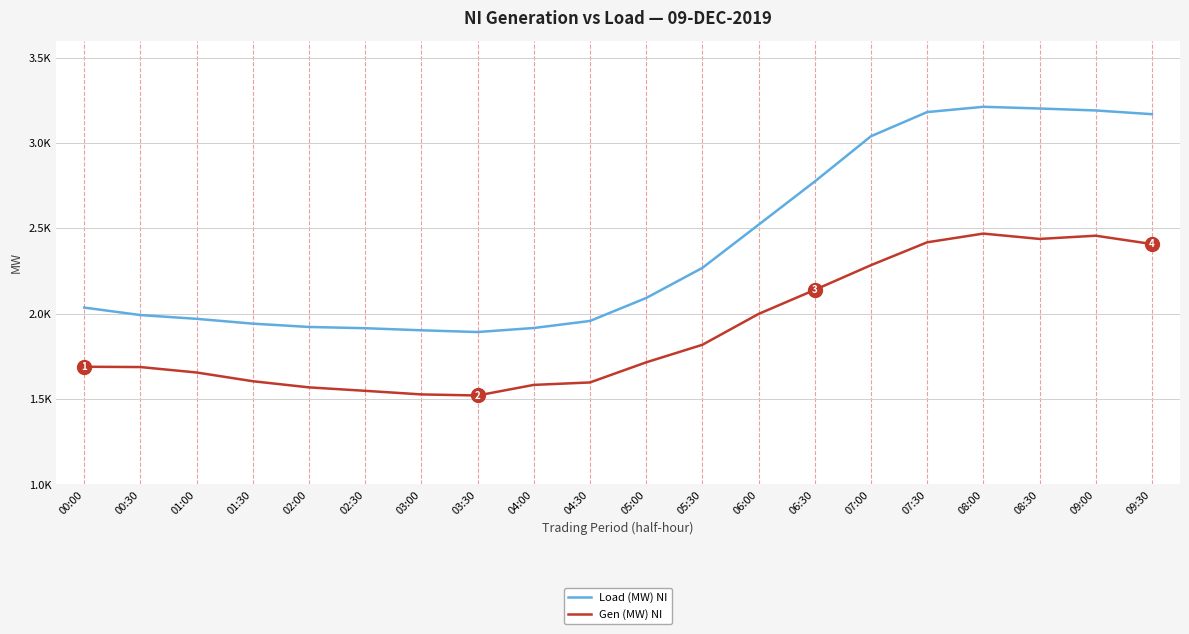

True or false: Load (MW) NI and Gen (MW) NI cross at least once.

False